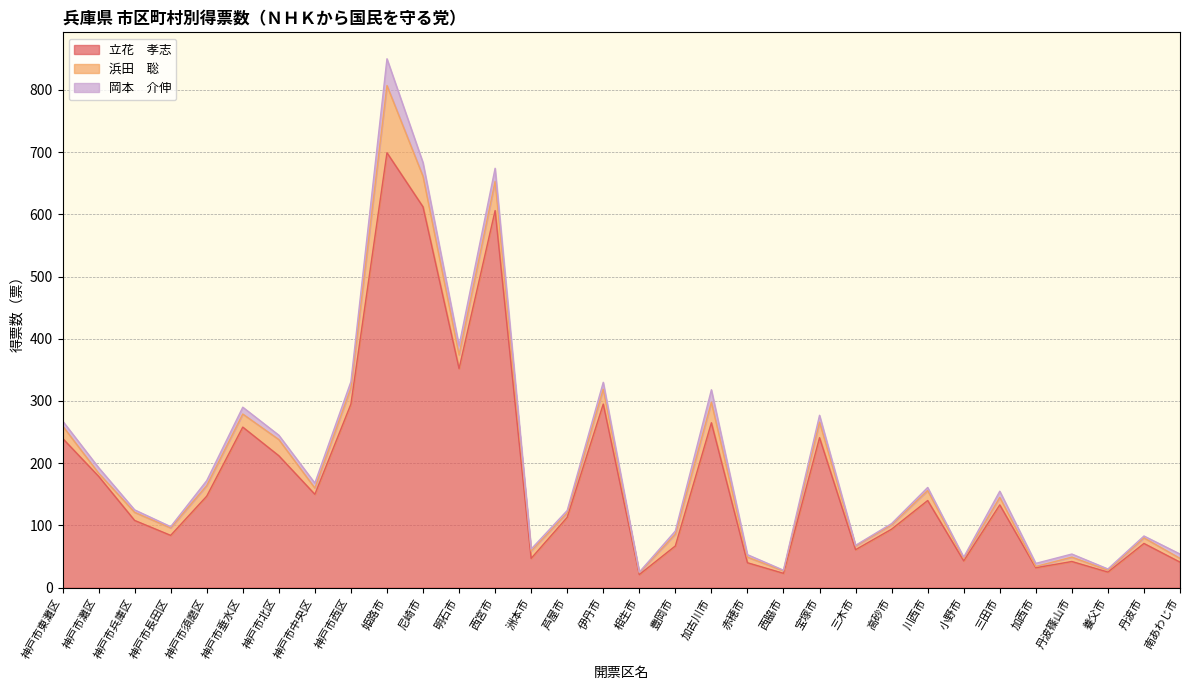

Rank the series at 西脇市 from highest to lowest value.

立花　孝志, 浜田　聡, 岡本　介伸